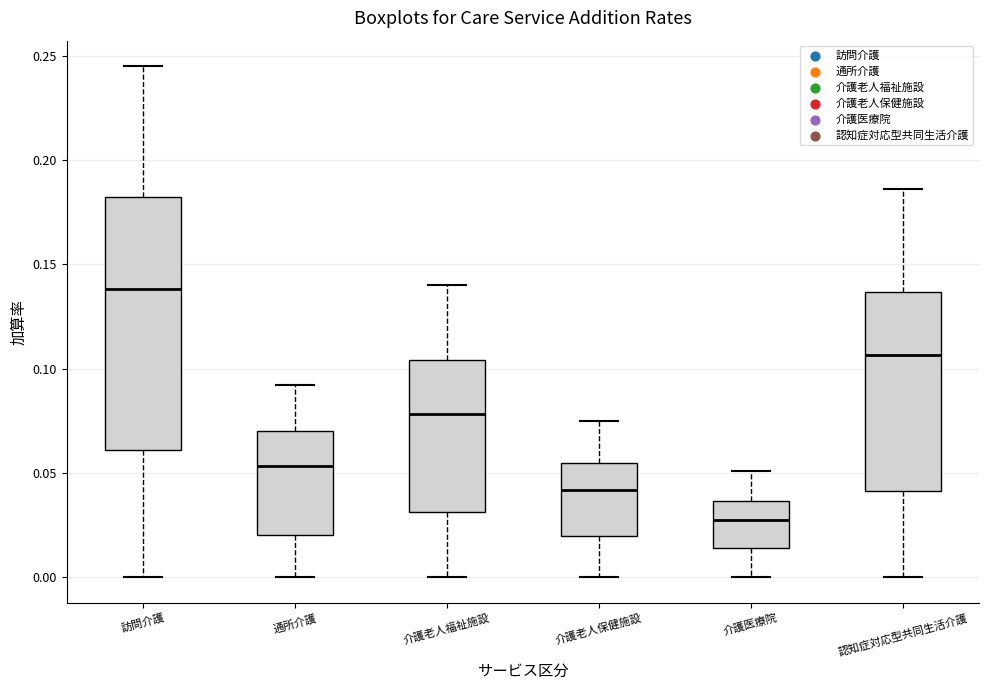

Which box's median line is the lowest?

介護医療院